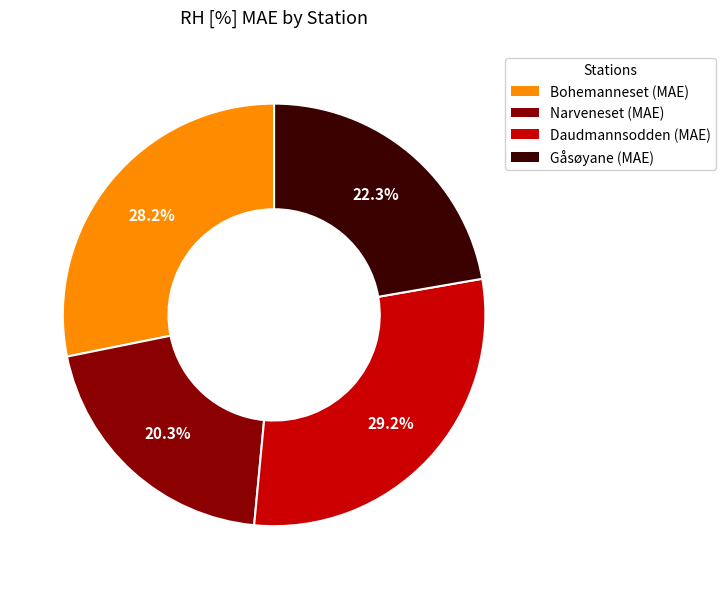

What percentage is the Daudmannsodden (MAE) slice, to the nearest percent?

29%